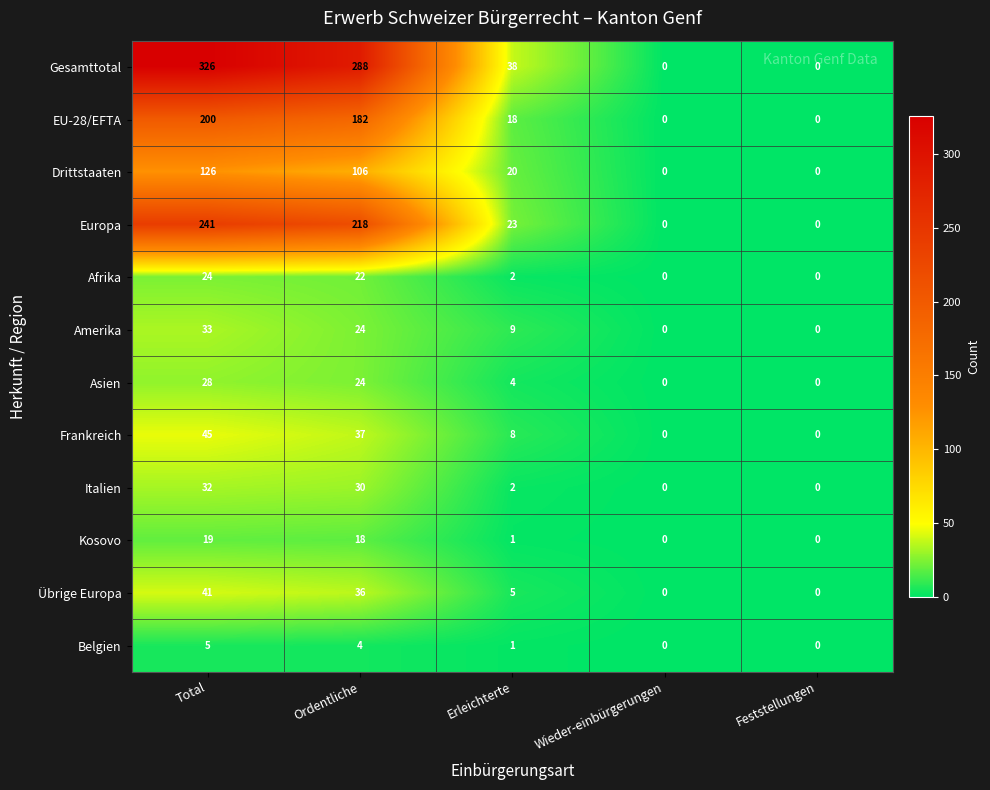

Is the value of Übrige Europa at Erleichterte greater than the value of Amerika at Feststellungen?

Yes